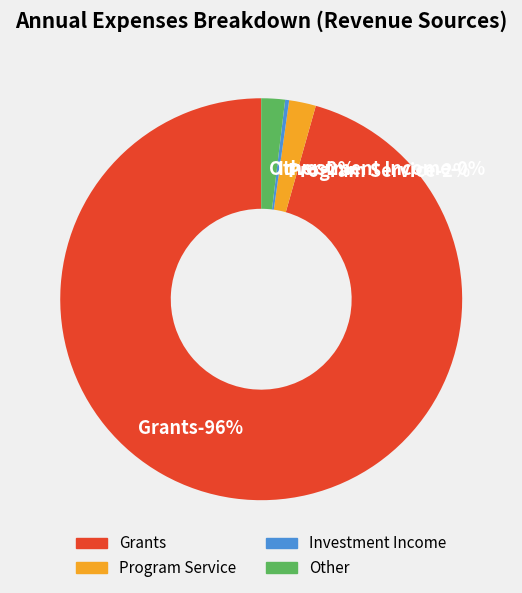

To the nearest percent, what is the difference between the Investment Income and Program Service slice percentages?

2%